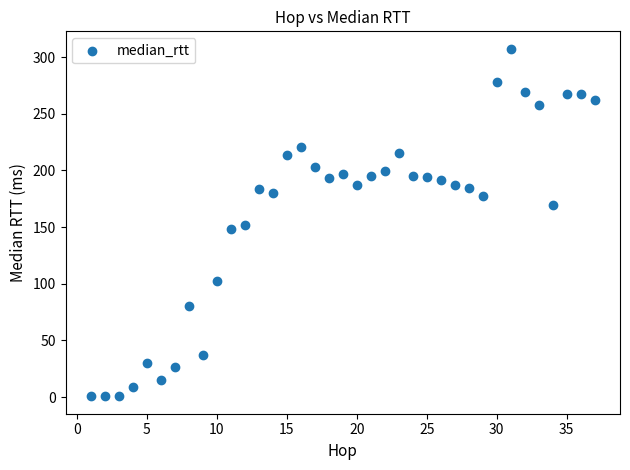

What is the range of Y values (max minus min)?

306.9